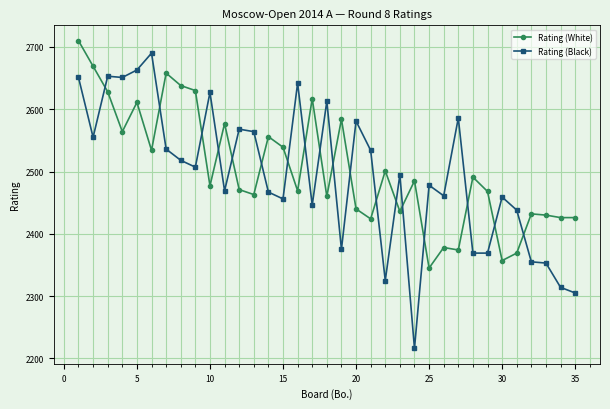

After their last crossing, which series has the higher values: Rating (Black) or Rating (White)?

Rating (White)